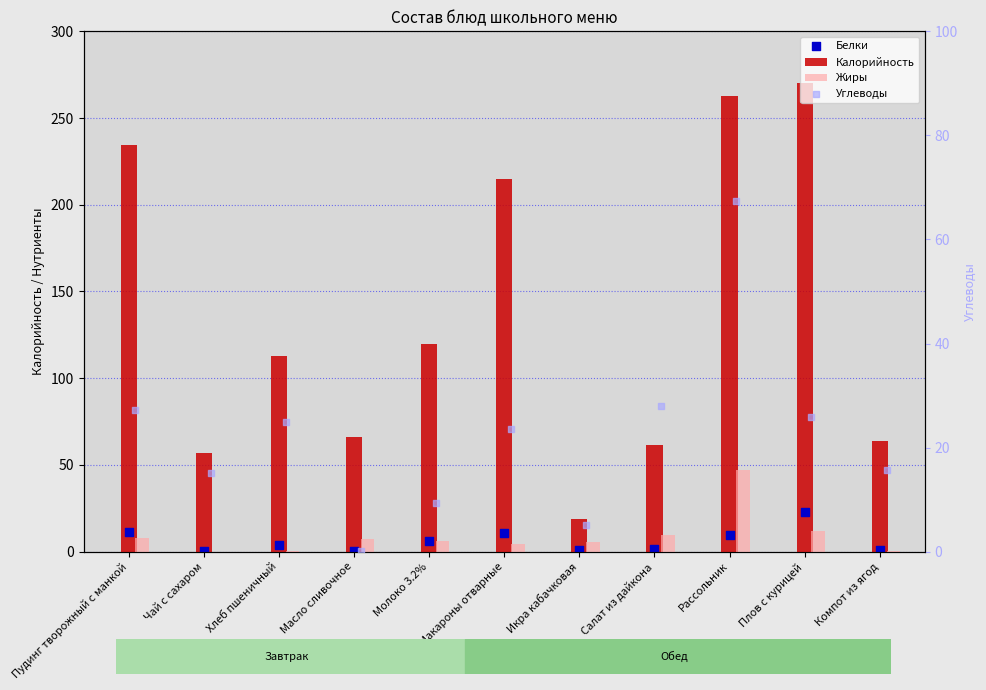

Which series has the widest spread of Y values?

Калорийность